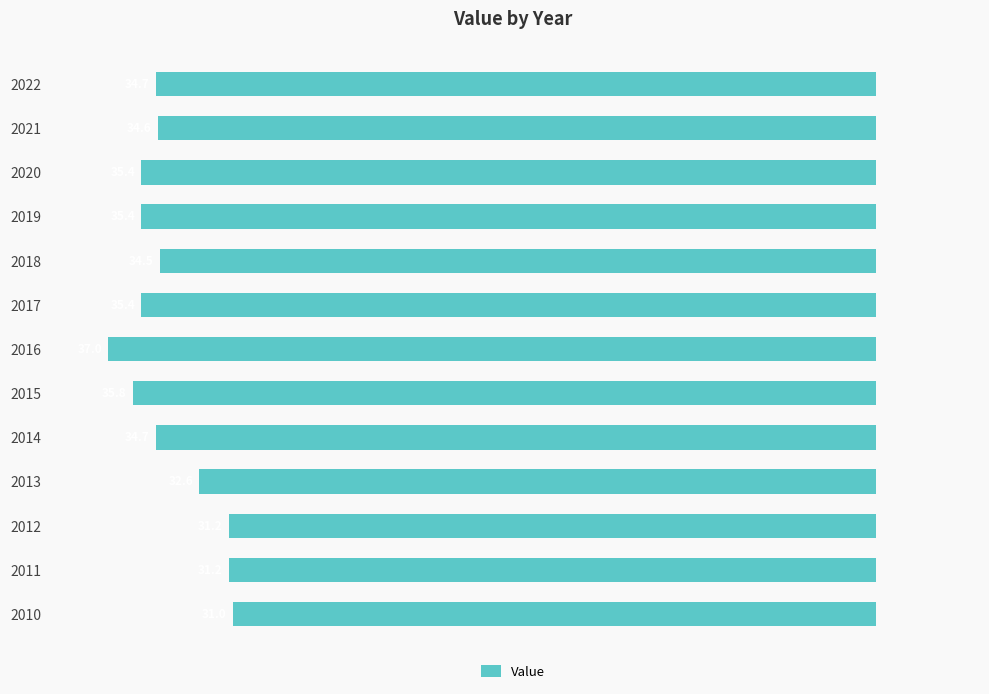

How many bars are there in total?

13